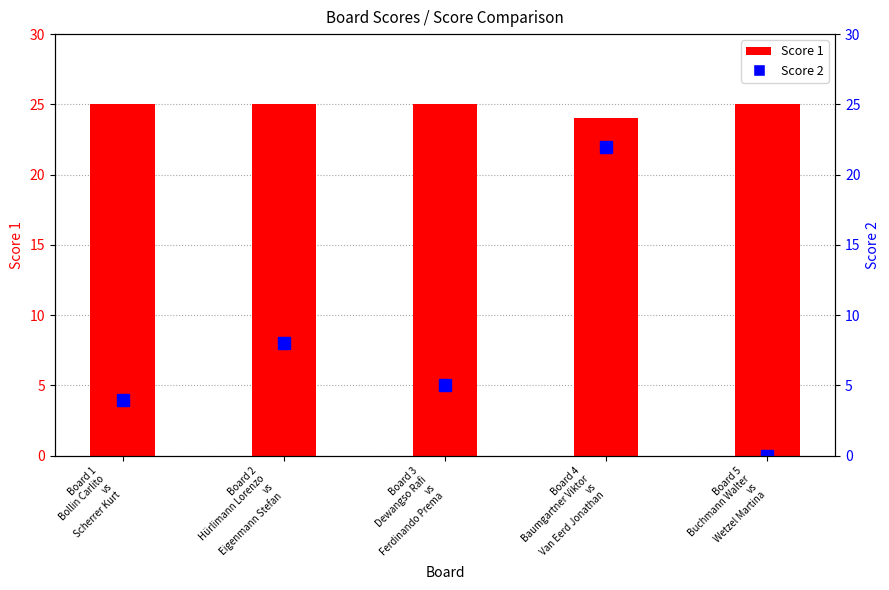

The Score 1 series shows 41 at Board 5
Buchmann Walter
vs
Wetzel Martina. True or false?

False